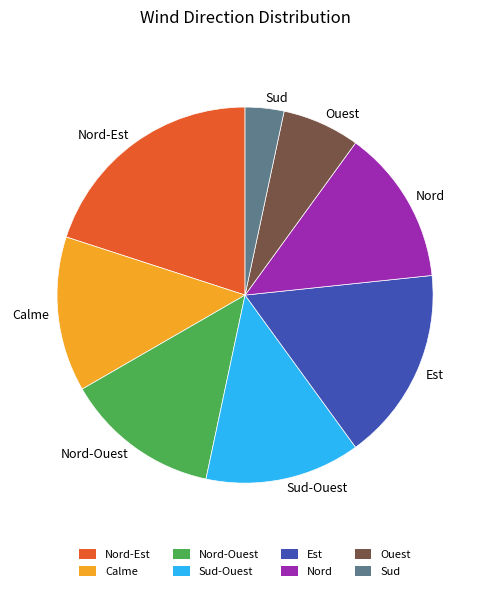

Does any single category account for the majority?

No